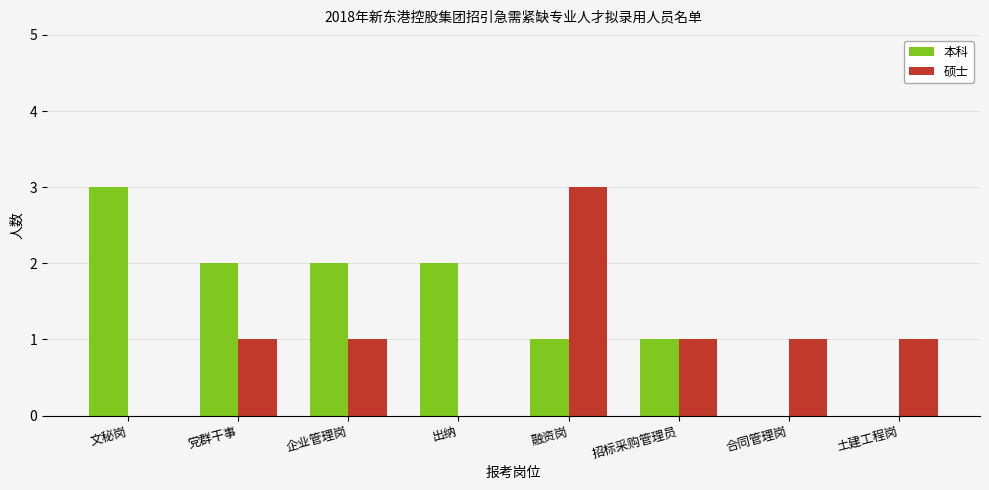

The value of 硕士 at 招标采购管理员 is 0. True or false?

False